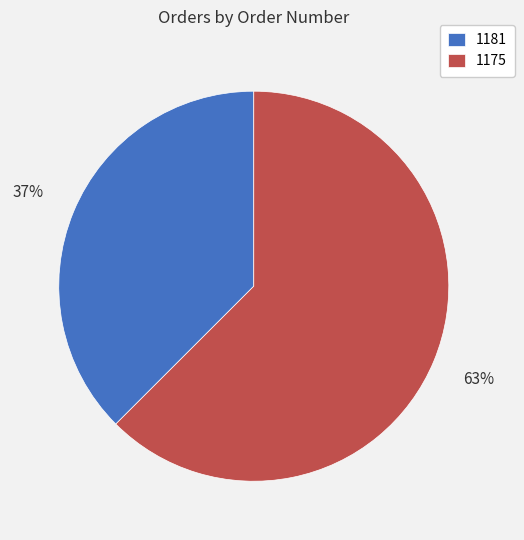

Which category accounts for the majority?

1175